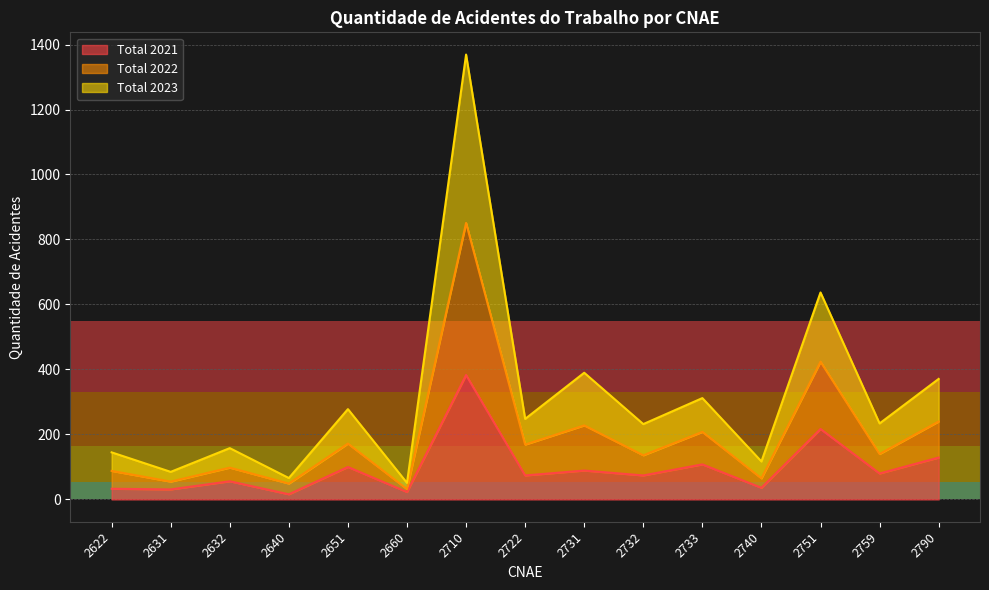

In Total 2023, how many points are higher than both neighbors (excluding endpoints)?

6